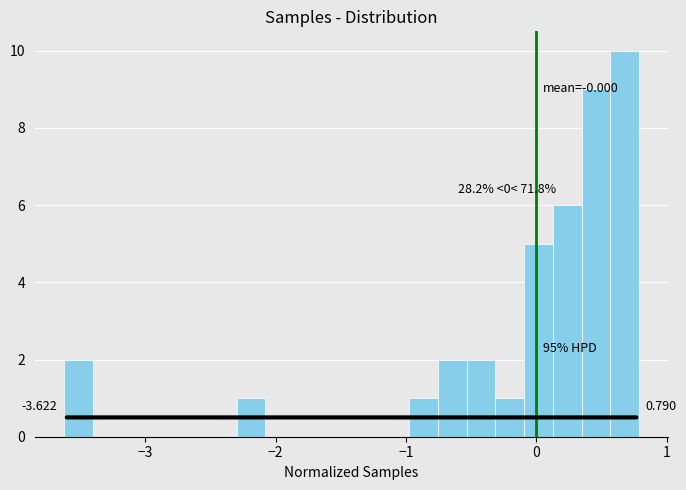

Read against the x-axis, roughly where is the centre of the tallest bar?

0.7